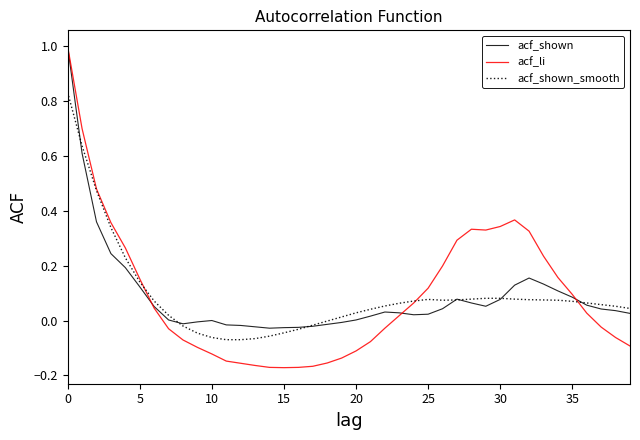

Which series has the widest spread of values?

acf_li